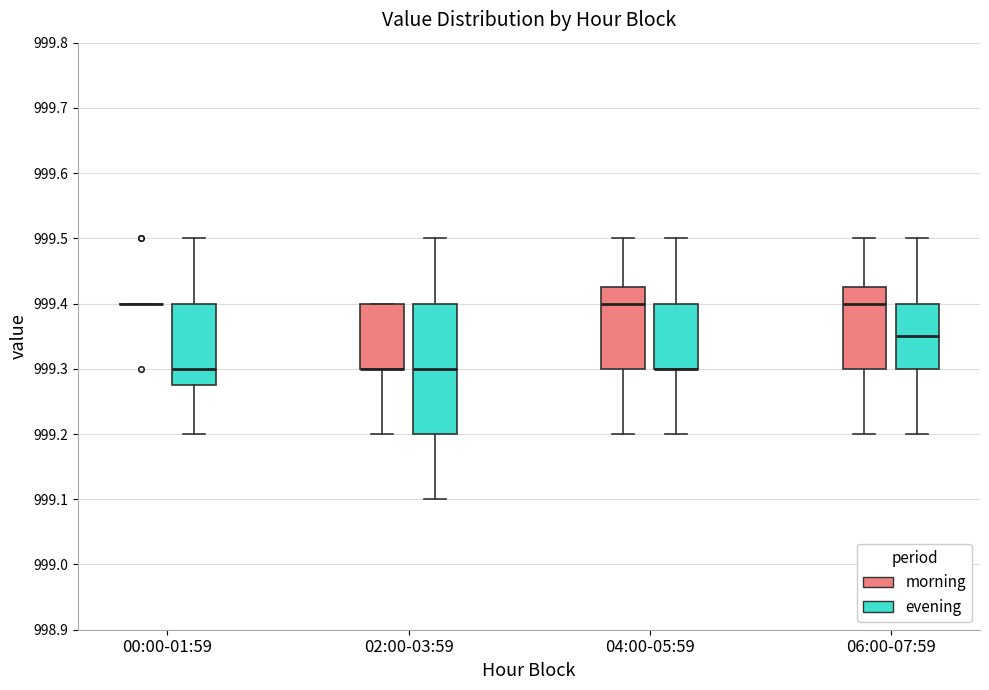

Reading left to right, read every box against the y-axis: the position of its median line, the range the box covers, and the ends of its whiskers. The values are not printed on the chart, so give them approximately, as read against the axis.

00:00-01:59 (morning): box collapsed to a line at 999.40, whiskers 999.40 to 999.40
00:00-01:59 (evening): median 999.30, box 999.28 to 999.40, whiskers 999.20 to 999.50
02:00-03:59 (morning): median 999.30 (drawn on the box's lower edge), box 999.30 to 999.40, whiskers 999.20 to 999.40
02:00-03:59 (evening): median 999.30, box 999.20 to 999.40, whiskers 999.10 to 999.50
04:00-05:59 (morning): median 999.40, box 999.30 to 999.43, whiskers 999.20 to 999.50
04:00-05:59 (evening): median 999.30 (drawn on the box's lower edge), box 999.30 to 999.40, whiskers 999.20 to 999.50
06:00-07:59 (morning): median 999.40, box 999.30 to 999.43, whiskers 999.20 to 999.50
06:00-07:59 (evening): median 999.35, box 999.30 to 999.40, whiskers 999.20 to 999.50